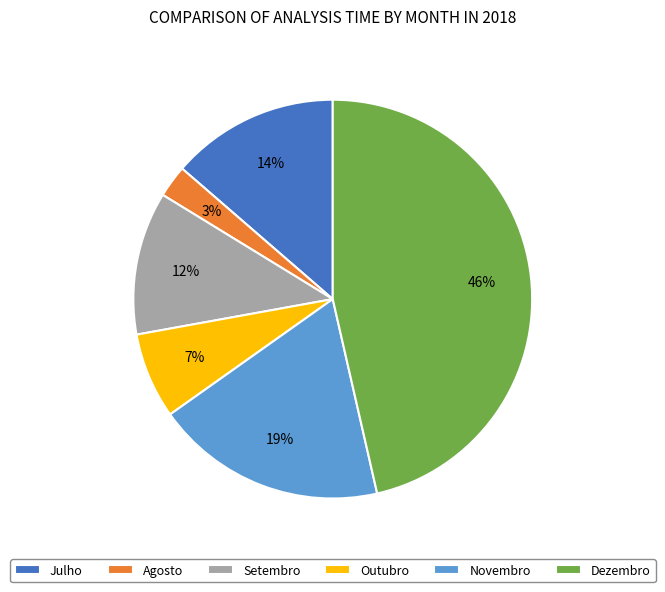

Between Outubro and Novembro, which is larger?

Novembro